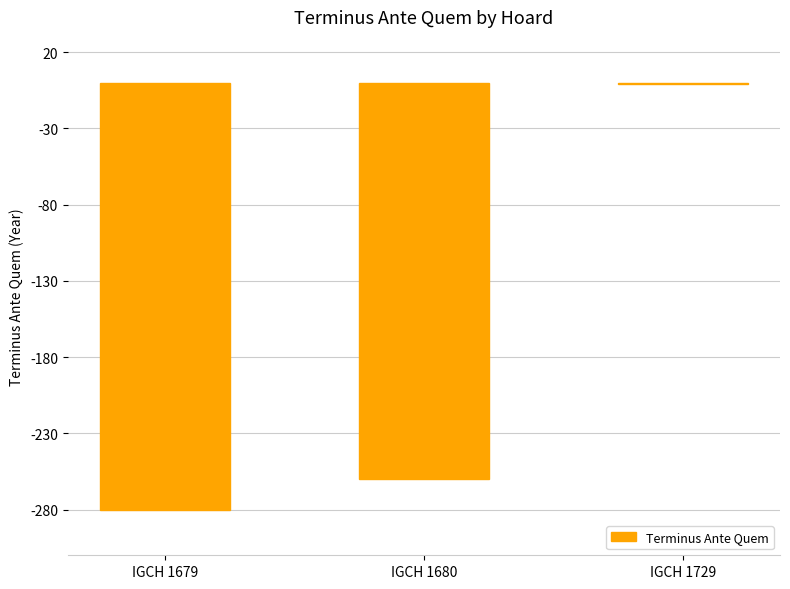

The chart shows a value of -77 at IGCH 1679. True or false?

False